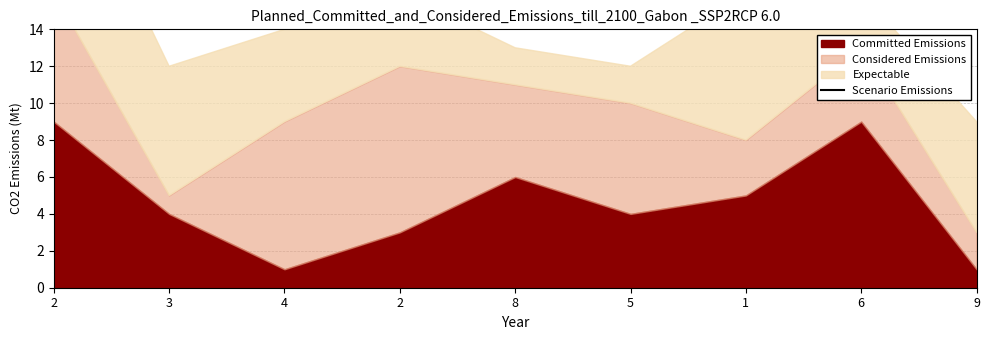

Which category has the highest value across all series?

2